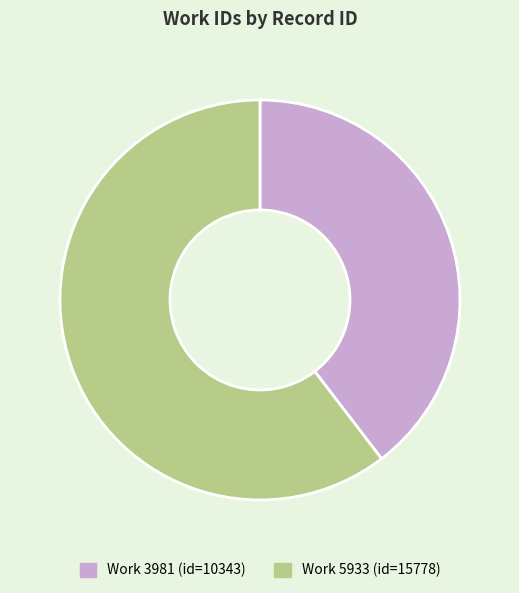

Count the number of slices in the pie.

2